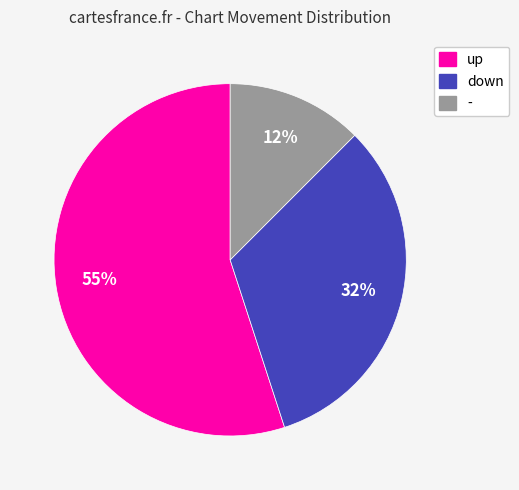

Which has a higher value, up or down?

up